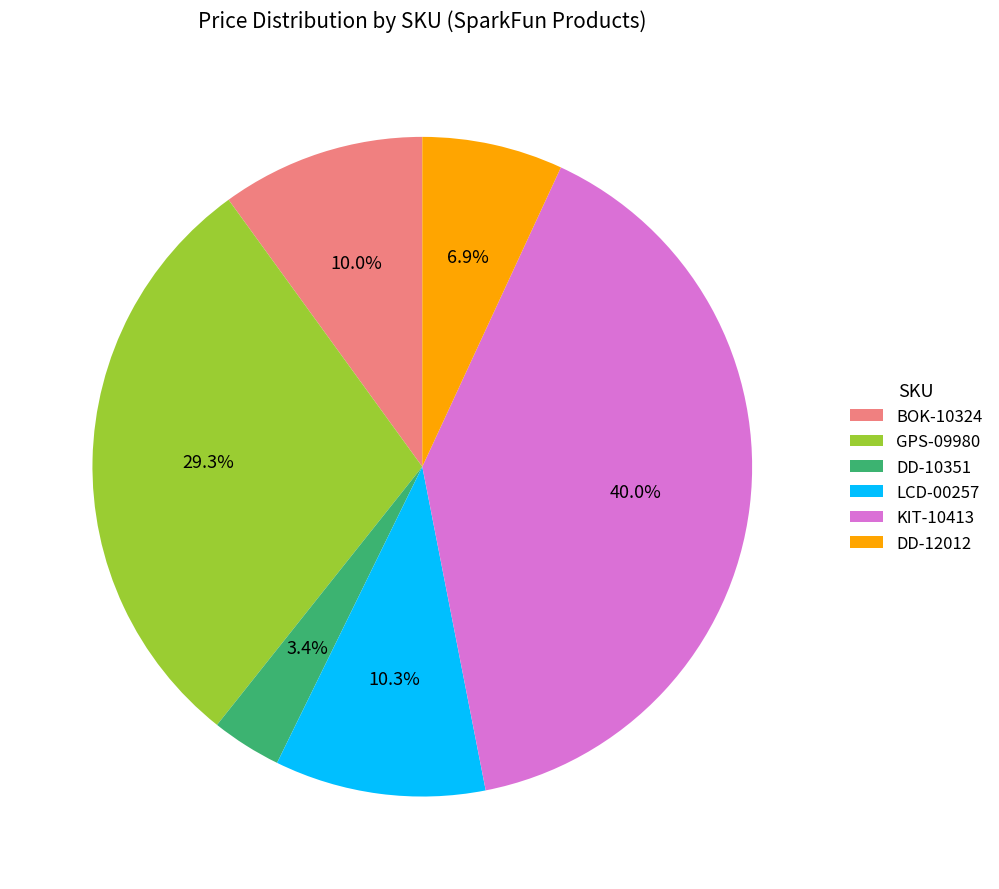

How many segments does this pie chart have?

6